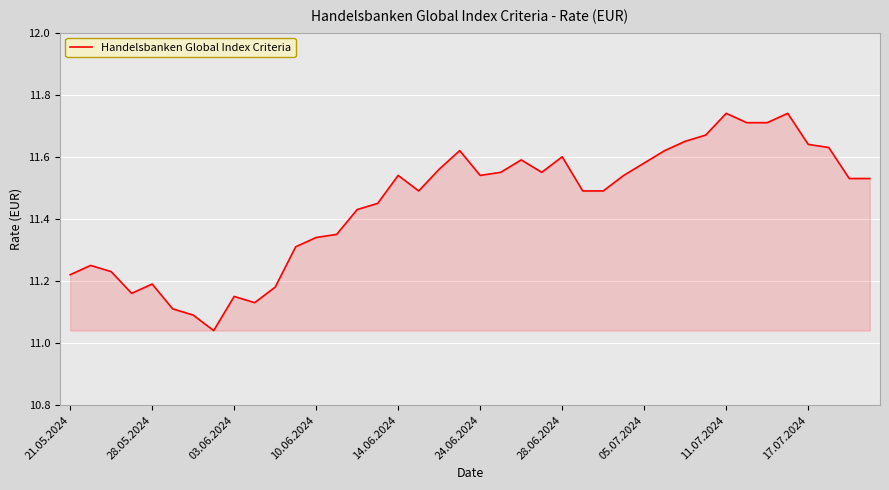

What is the difference between the maximum and minimum values?

0.7